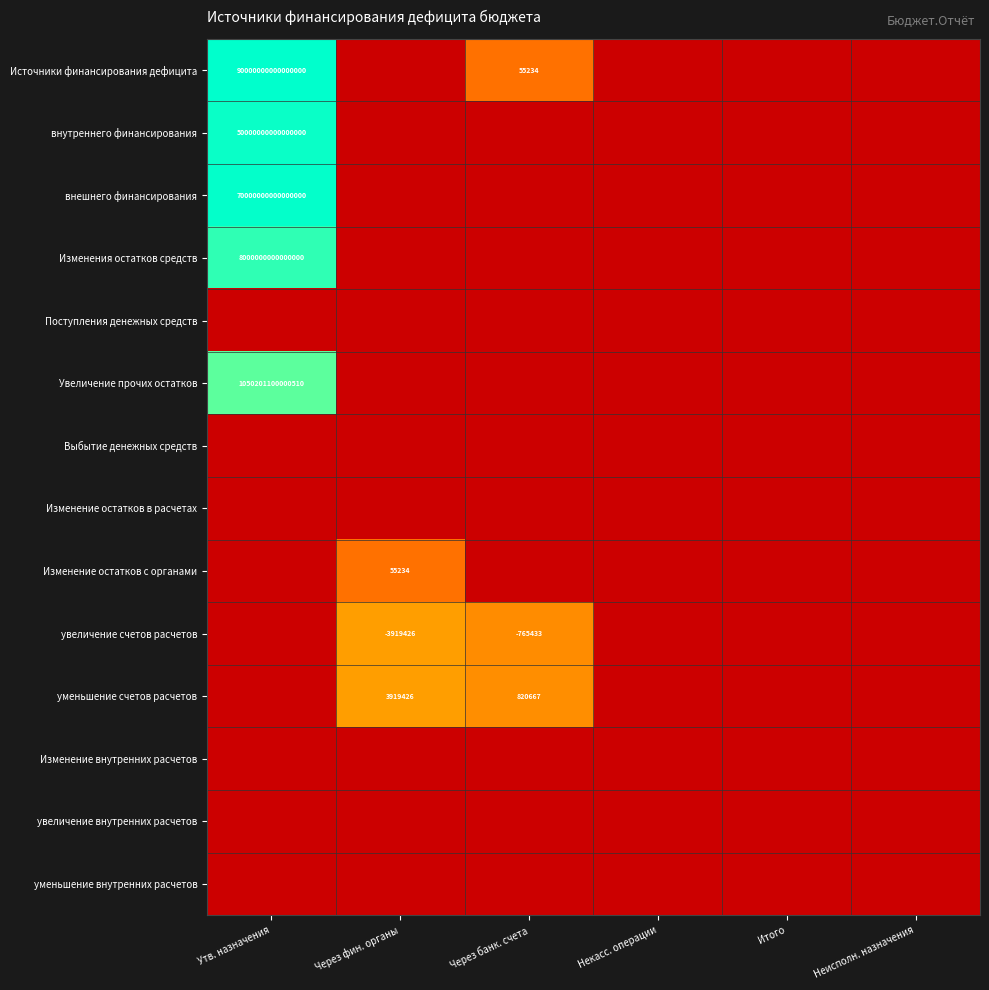

The value of Изменения остатков средств at Утв. назначения is 8000000000000000. True or false?

True